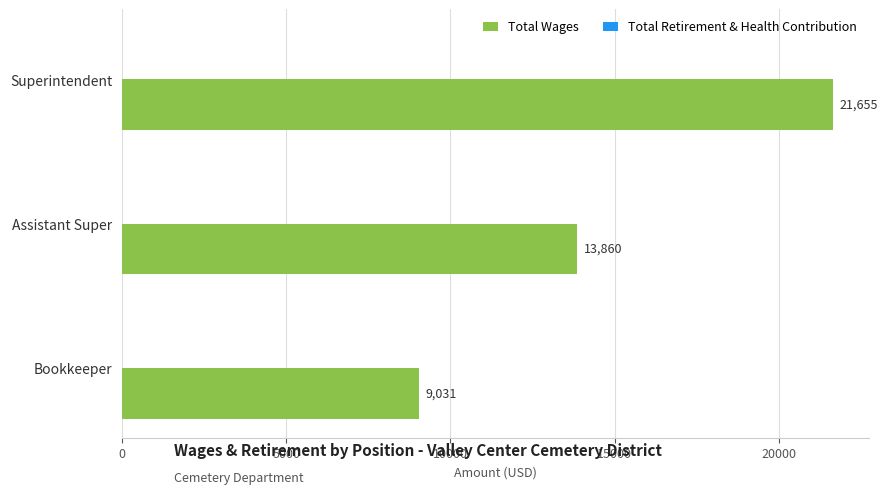

Is it true that the value at Superintendent is 21655?

True